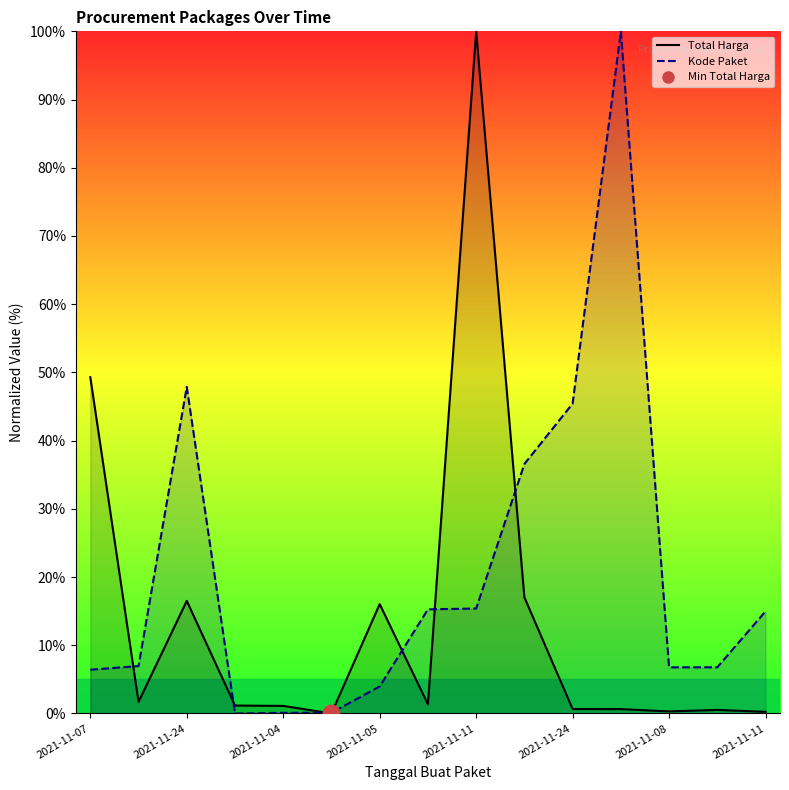

What is the sum of the Total Harga values at 2021-11-08 and 2021-12-09?

1.2